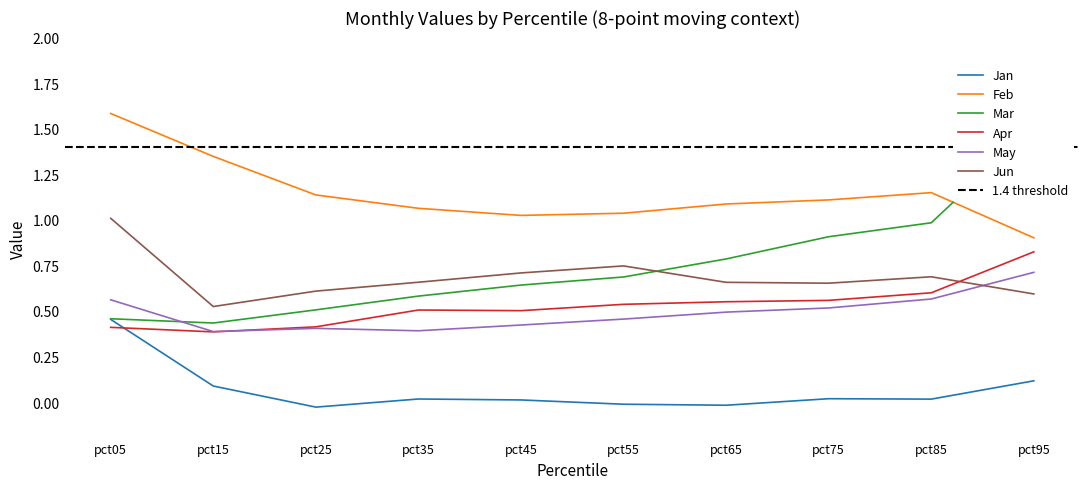

Is it true that May equals 0.4 at pct05?

False